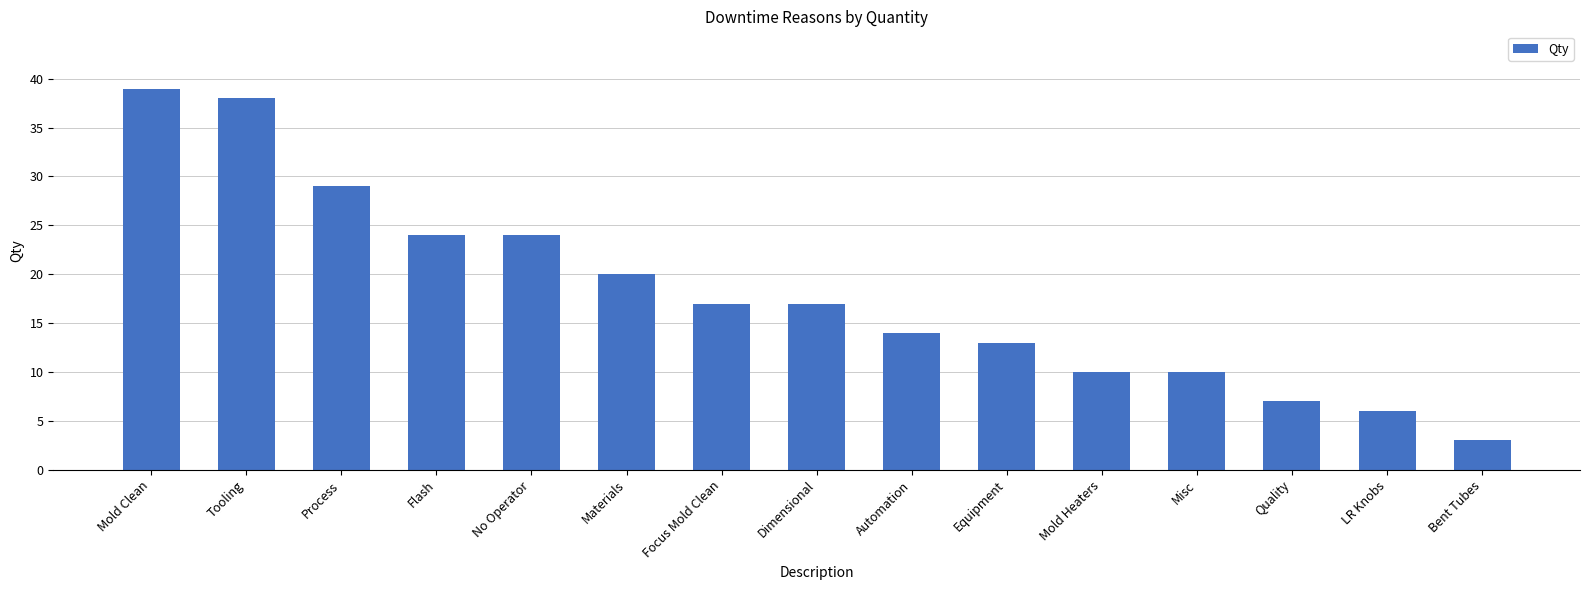

What is the label of the 2nd bar from the left?

Tooling